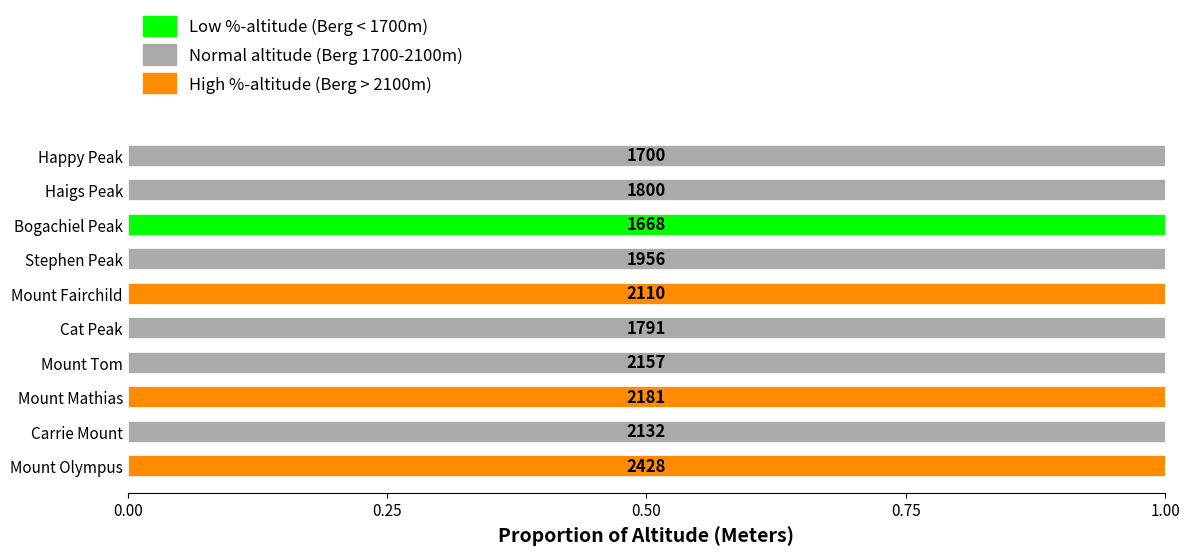

What are all the series names shown in the legend?

Low %-altitude (Berg < 1700m), Normal altitude (Berg 1700-2100m), High %-altitude (Berg > 2100m)